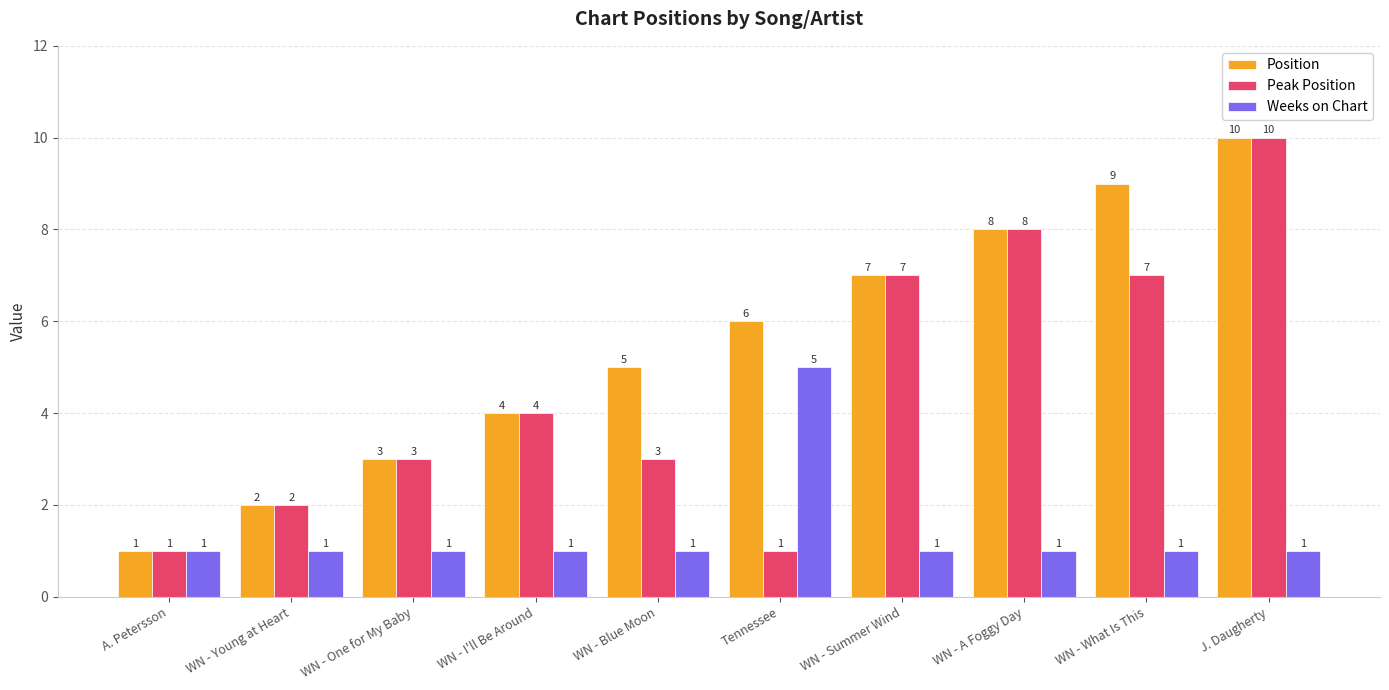

At which category is the sum across all series the highest?

J. Daugherty